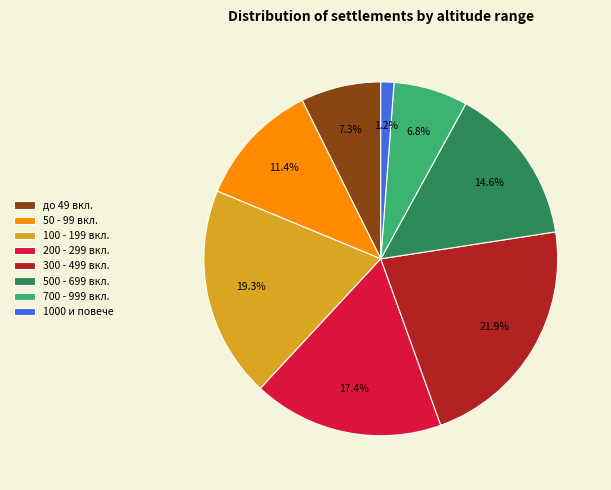

What is the total percentage of 700 - 999 вкл. and 50 - 99 вкл.?

18.2%